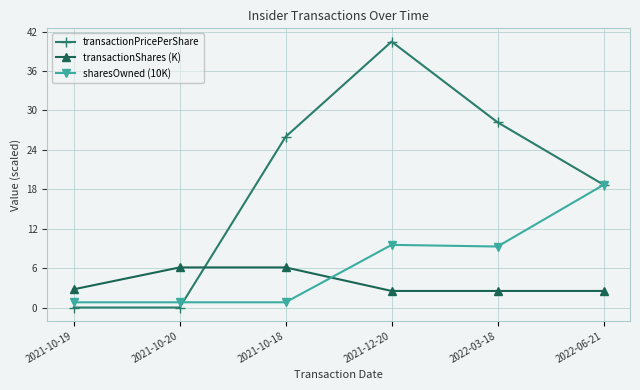

Rank the series by their average value, from lowest to highest.

transactionShares (K), sharesOwned (10K), transactionPricePerShare